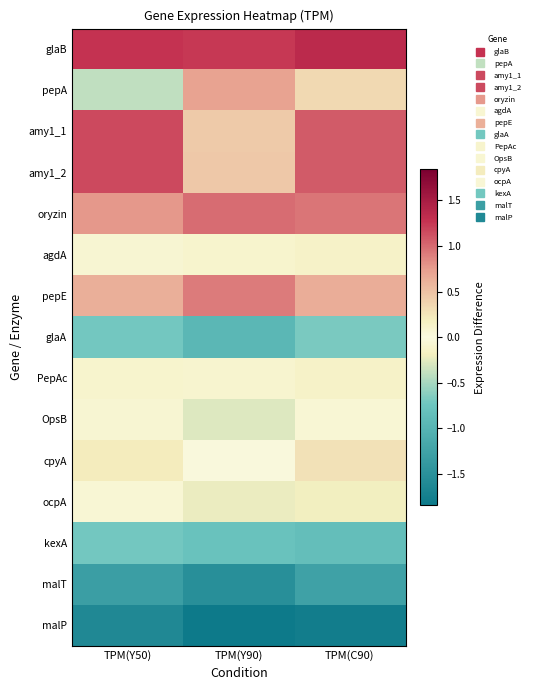

Reading right to left, list all the values displayed in this chart.

glaB: TPM(C90)=1.4	TPM(Y90)=1.2	TPM(Y50)=1.3
pepA: TPM(C90)=0.3	TPM(Y90)=0.7	TPM(Y50)=-0.4
amy1_1: TPM(C90)=1.1	TPM(Y90)=0.4	TPM(Y50)=1.2
amy1_2: TPM(C90)=1.1	TPM(Y90)=0.4	TPM(Y50)=1.2
oryzin: TPM(C90)=0.9	TPM(Y90)=1.0	TPM(Y50)=0.8
agdA: TPM(C90)=-0.1	TPM(Y90)=-0.1	TPM(Y50)=-0.1
pepE: TPM(C90)=0.6	TPM(Y90)=0.9	TPM(Y50)=0.6
glaA: TPM(C90)=-0.7	TPM(Y90)=-0.9	TPM(Y50)=-0.7
PepAc: TPM(C90)=-0.1	TPM(Y90)=-0.1	TPM(Y50)=0.1
OpsB: TPM(C90)=-0.1	TPM(Y90)=-0.3	TPM(Y50)=-0.1
cpyA: TPM(C90)=0.3	TPM(Y90)=-0.0	TPM(Y50)=0.2
ocpA: TPM(C90)=-0.2	TPM(Y90)=-0.2	TPM(Y50)=0.1
kexA: TPM(C90)=-0.8	TPM(Y90)=-0.8	TPM(Y50)=-0.7
malT: TPM(C90)=-1.3	TPM(Y90)=-1.5	TPM(Y50)=-1.3
malP: TPM(C90)=-1.8	TPM(Y90)=-1.8	TPM(Y50)=-1.6